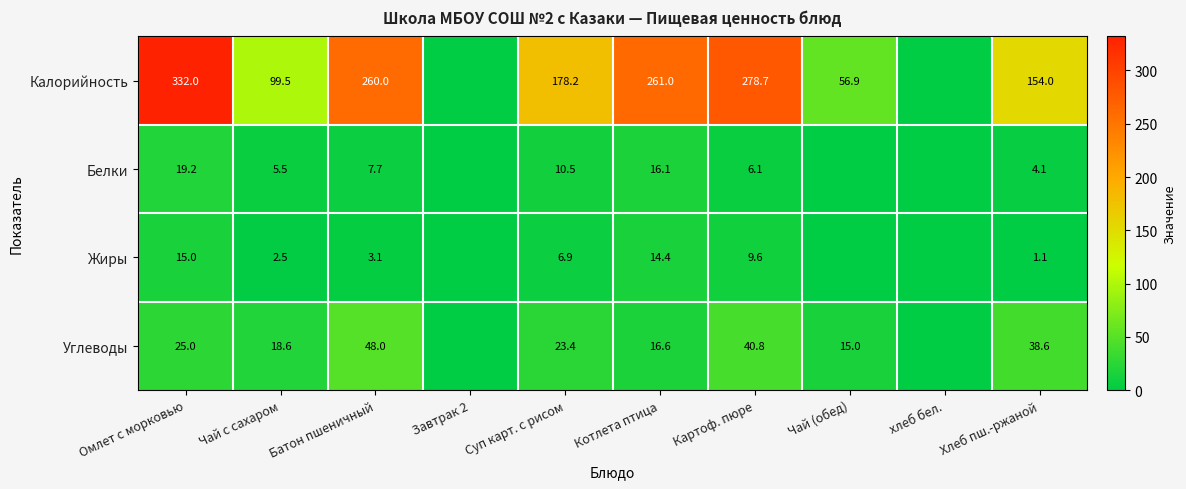

What is the greatest value displayed?

332.0